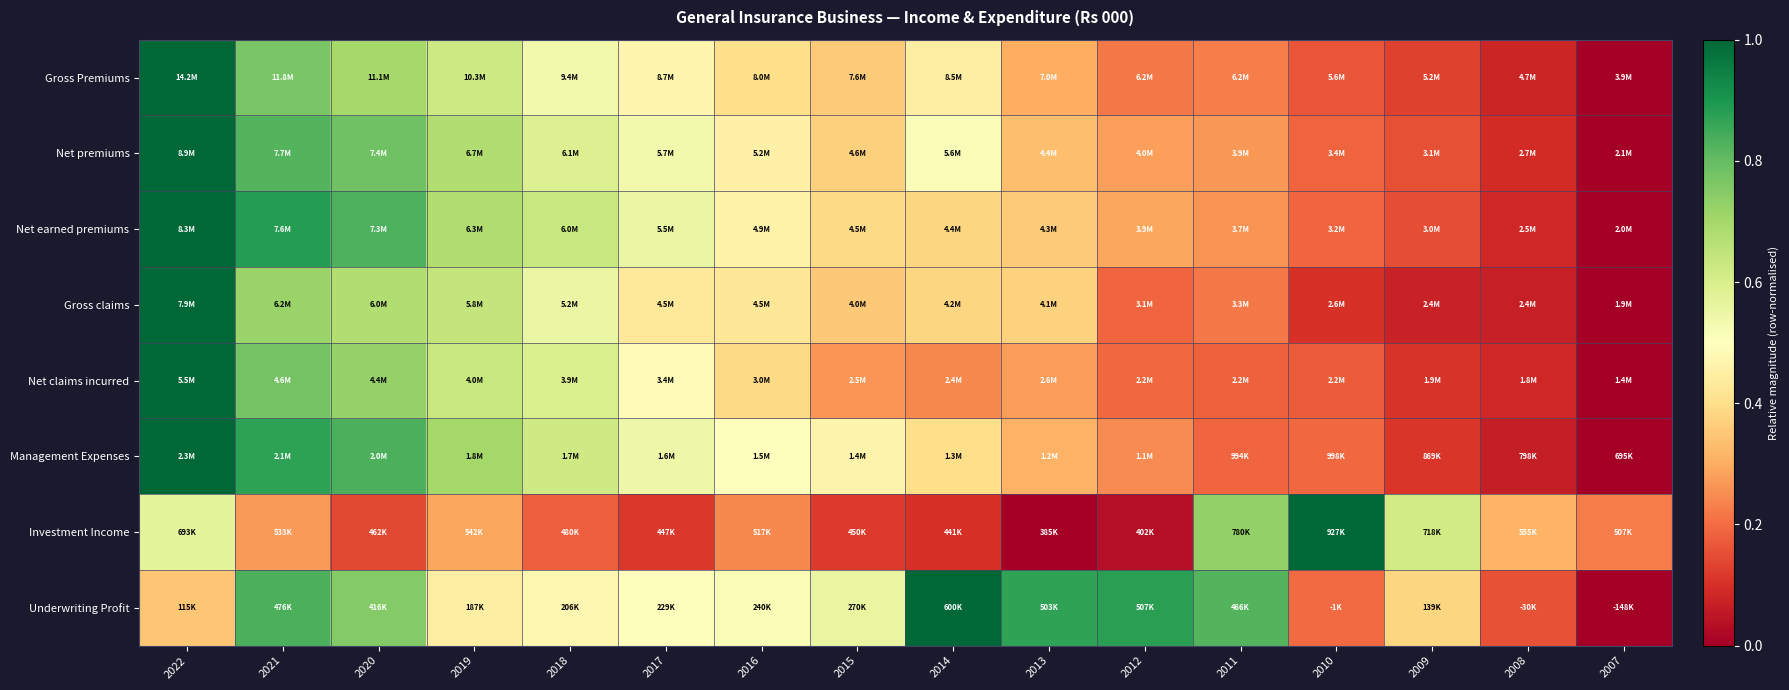

At how many categories does at least one series exceed 0?

16